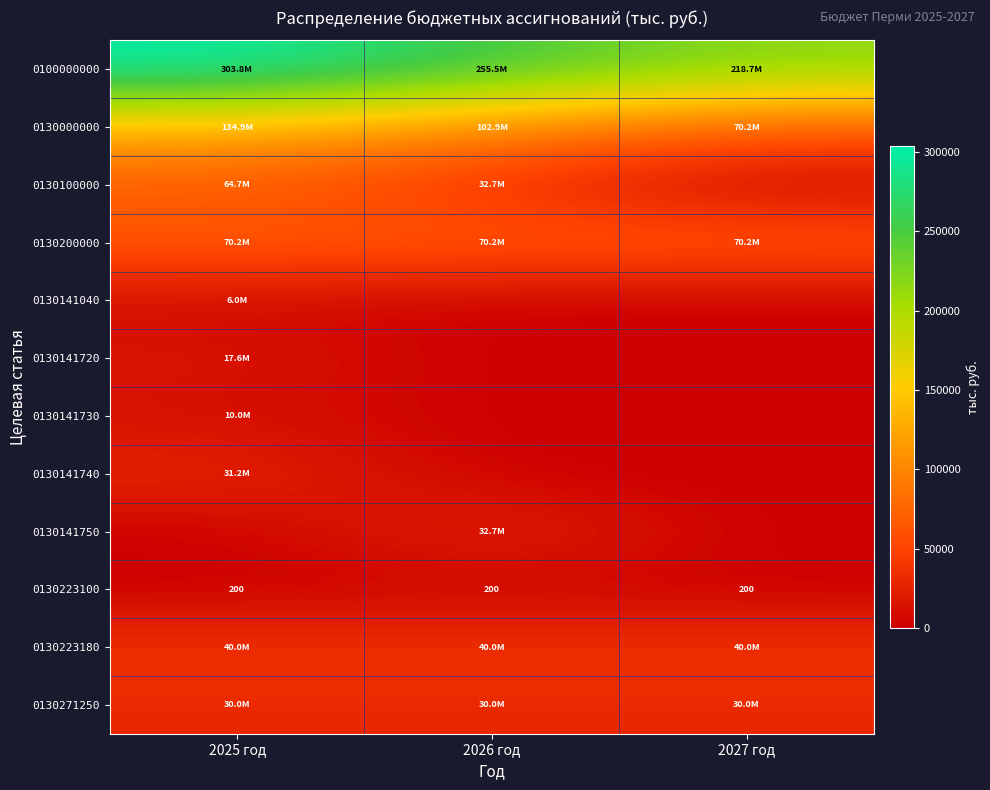

Which category has the lowest value across all series?

2027 год